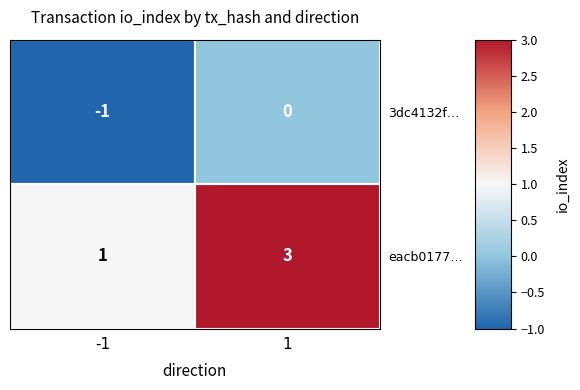

At -1, list the series in order from largest to smallest.

eacb0177…, 3dc4132f…